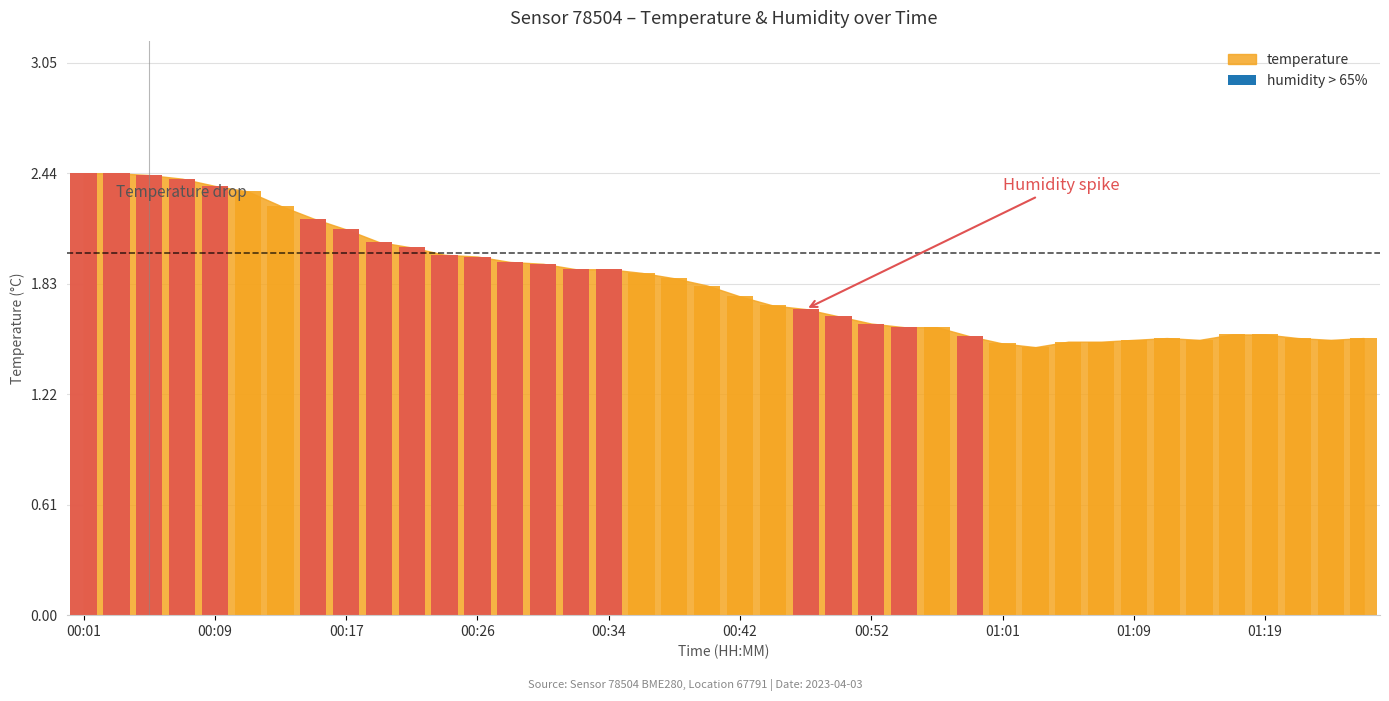

Reading left to right, list all the values displayed in this chart.

2.4	2.4	2.4	2.4	2.4	2.3	2.3	2.2	2.1	2.1	2.0	2.0	2.0	1.9	1.9	1.9	1.9	1.9	1.9	1.8	1.8	1.7	1.7	1.6	1.6	1.6	1.6	1.5	1.5	1.5	1.5	1.5	1.5	1.5	1.5	1.6	1.6	1.5	1.5	1.5